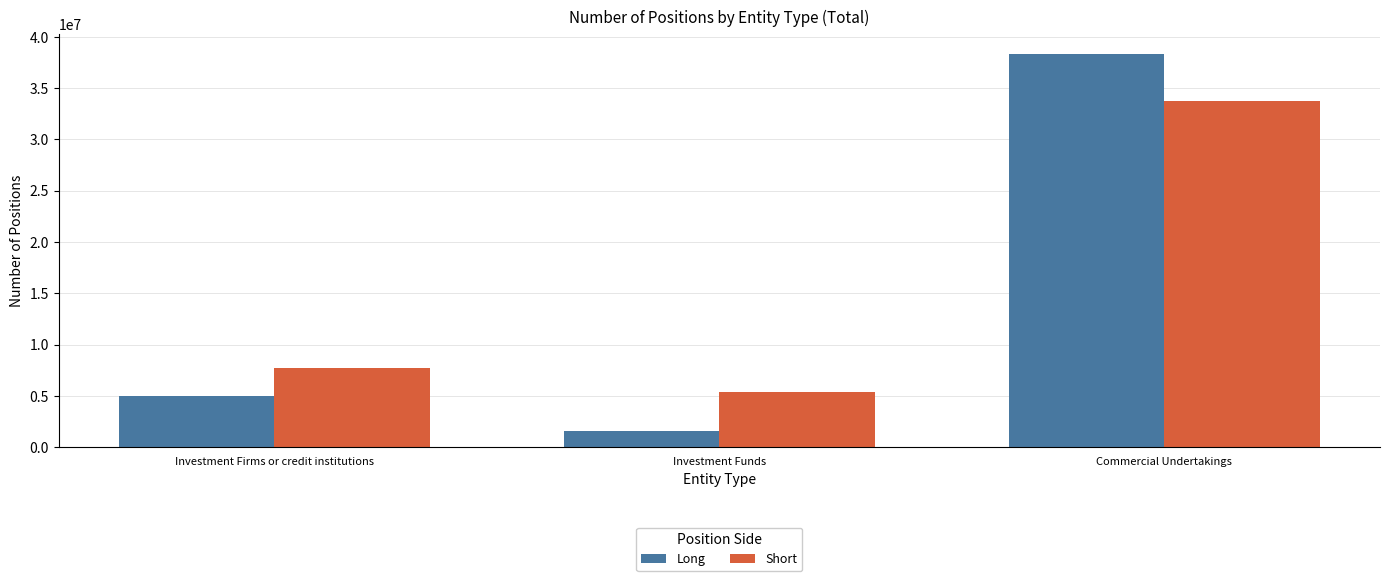

Which series has the largest range (max minus min)?

Long